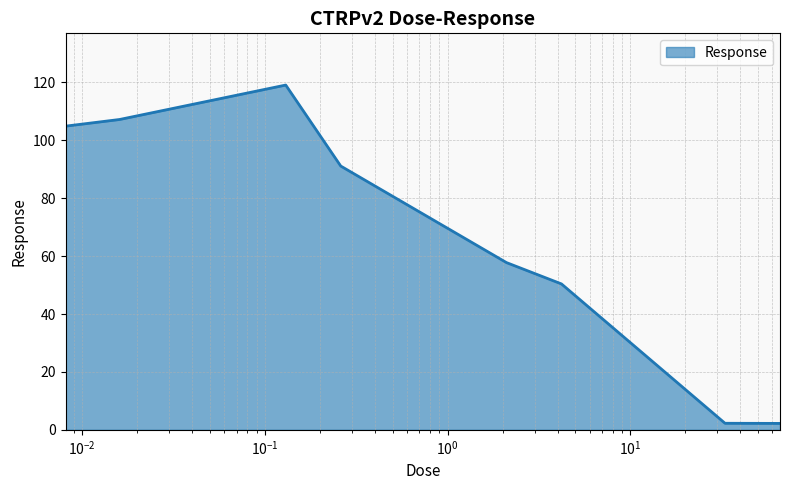

What is the maximum value shown in the chart?

119.1